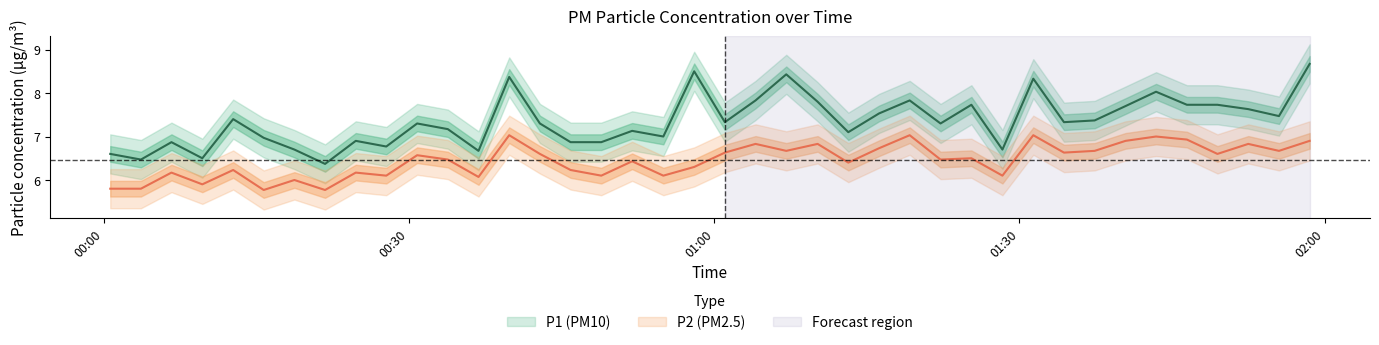

What is the minimum value for P2?

5.8